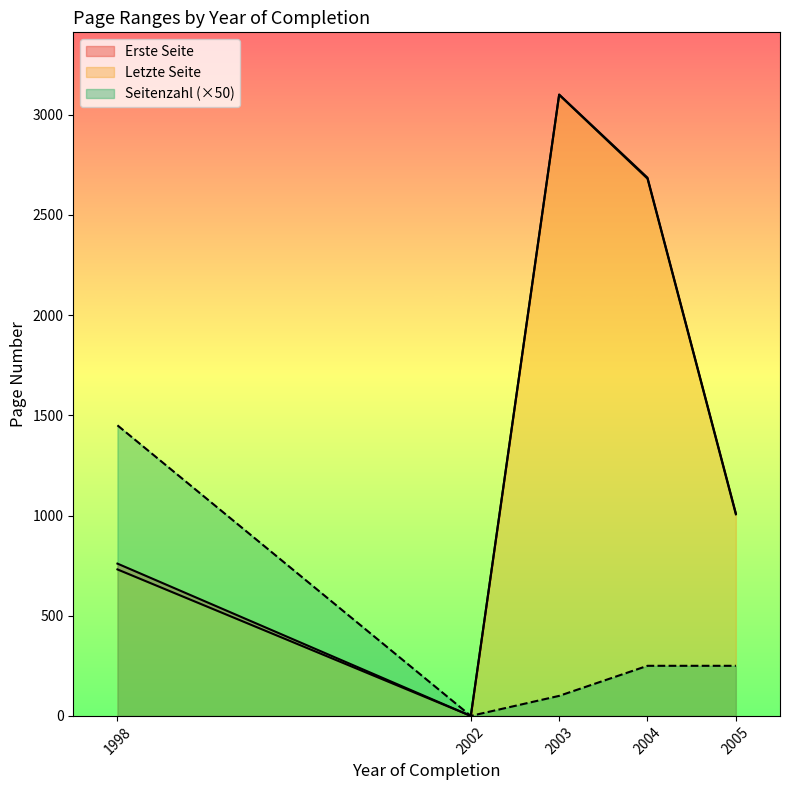

Where is the first local minimum for Erste Seite?

2002